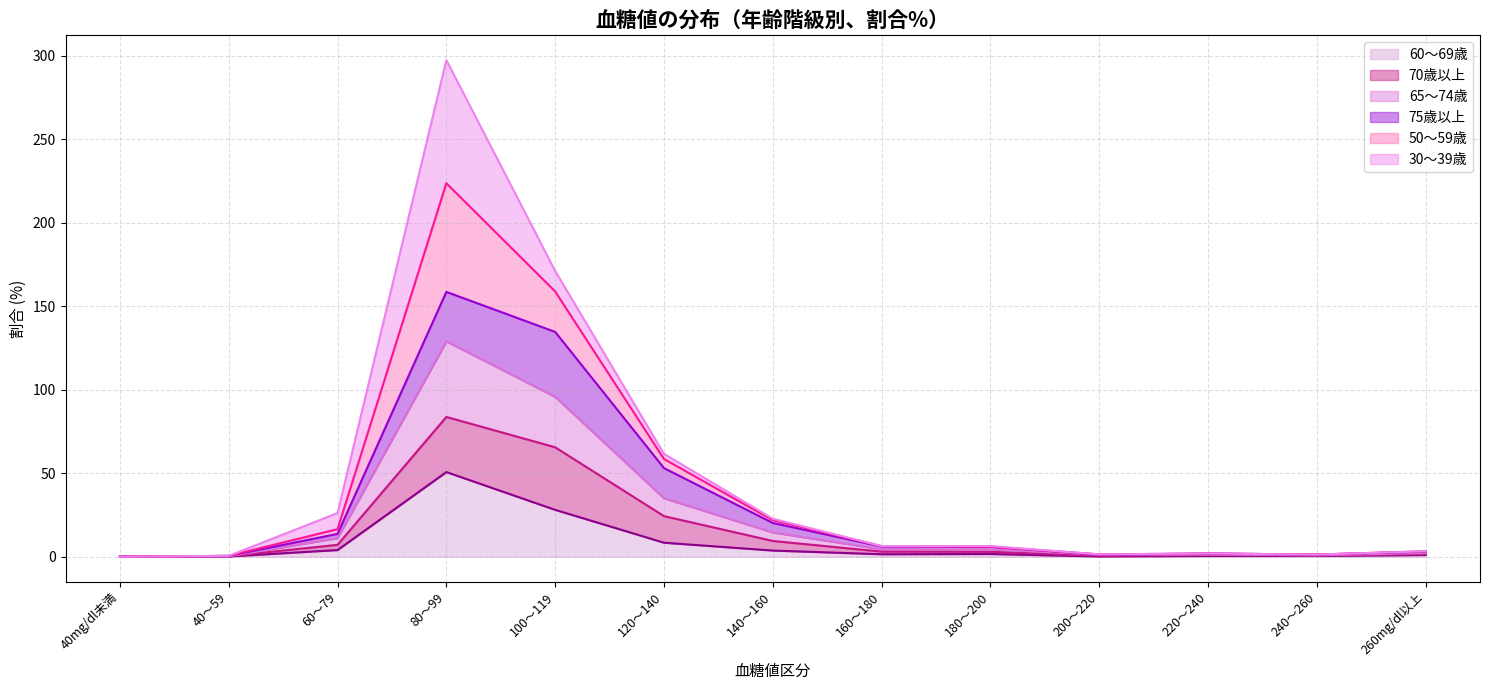

Between 40mg/dl未満 and 40～59, which is larger?

40～59